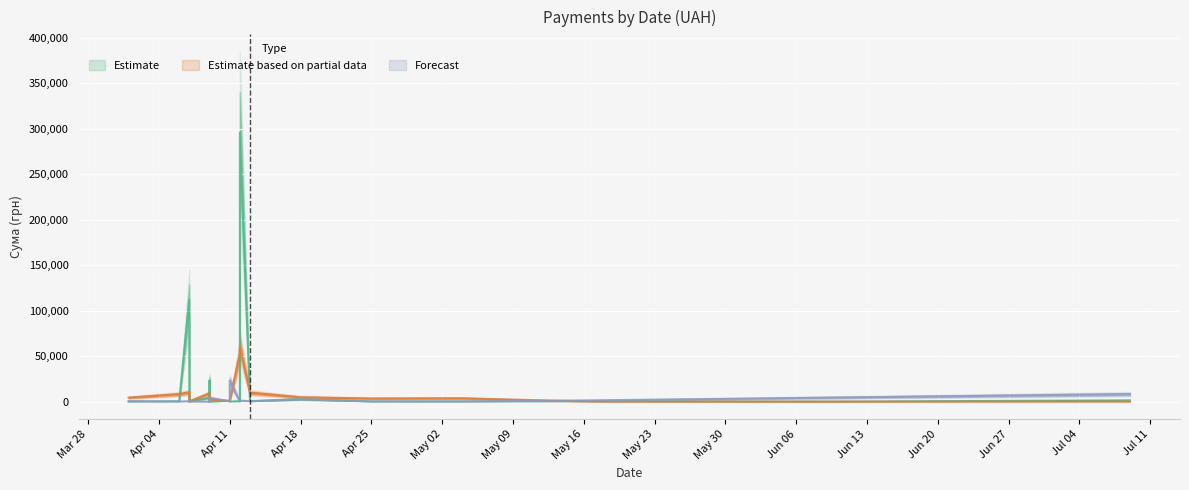

How many times do Forecast and Estimate based on partial data cross each other?

5